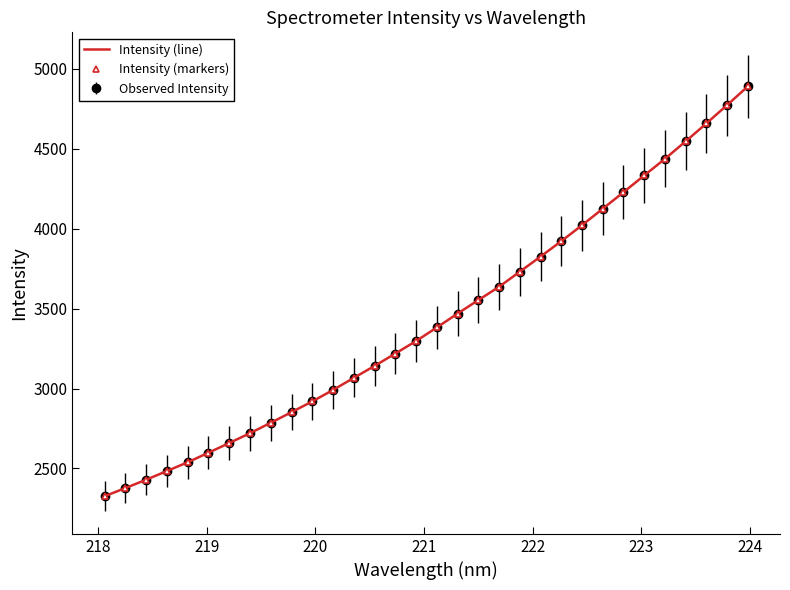

What is the lowest value of the Intensity (line) series?

2325.8